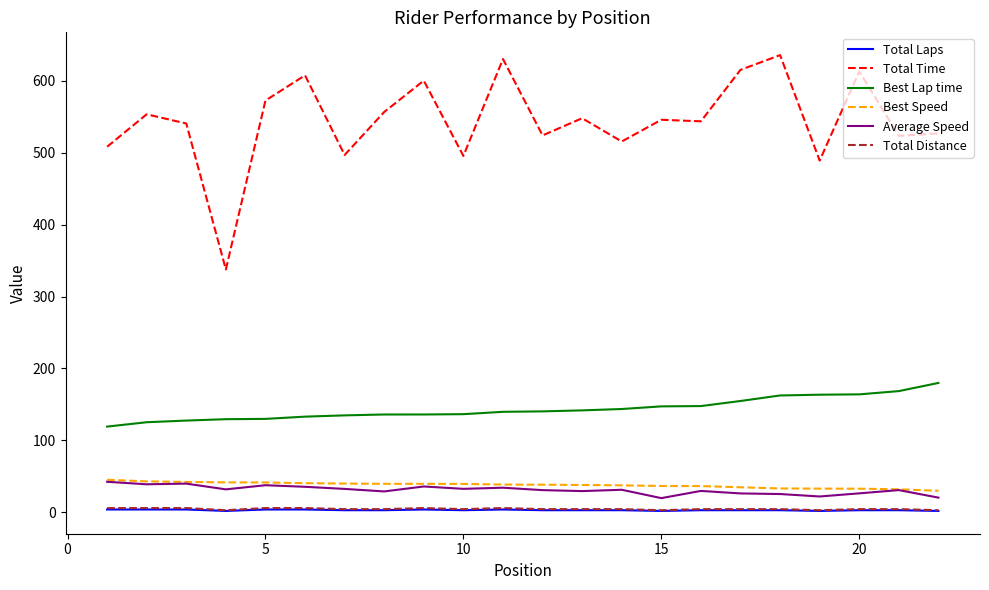

Which series has the largest total across all categories?

Total Time